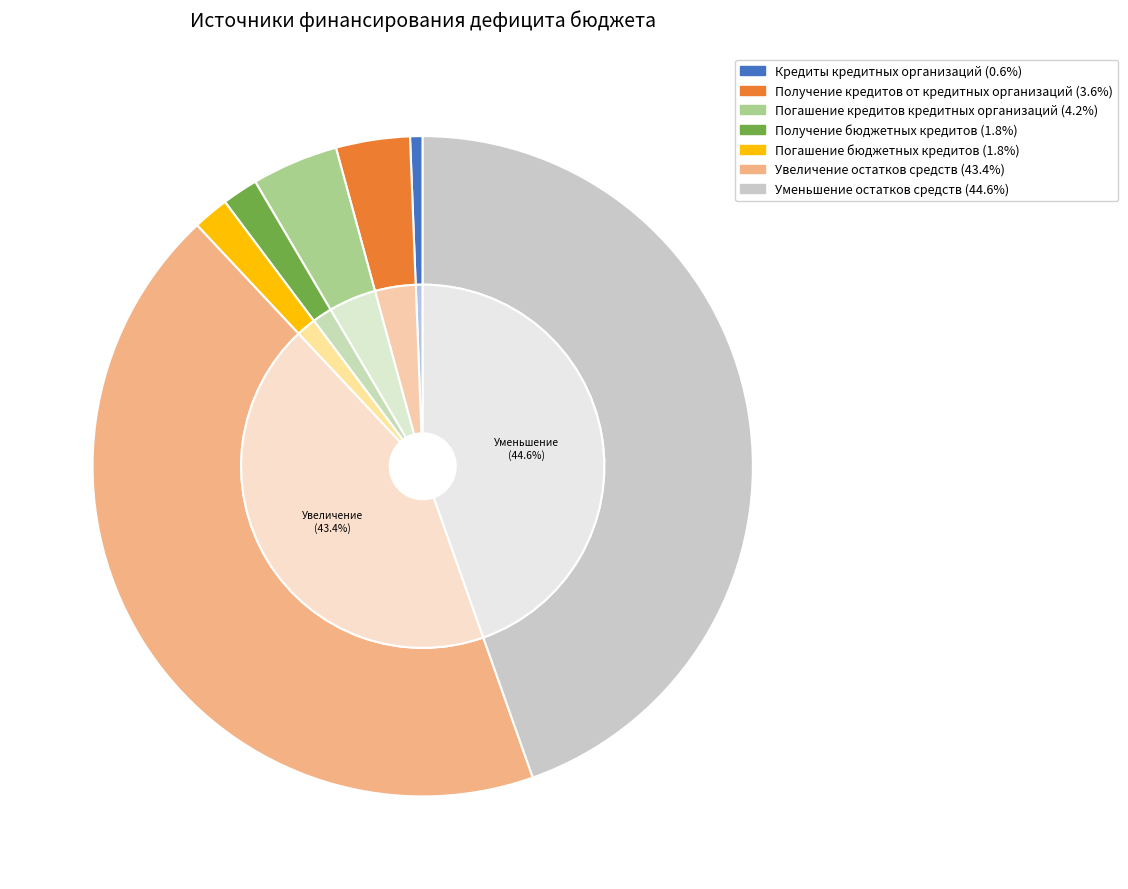

Count the number of slices in the pie.

9